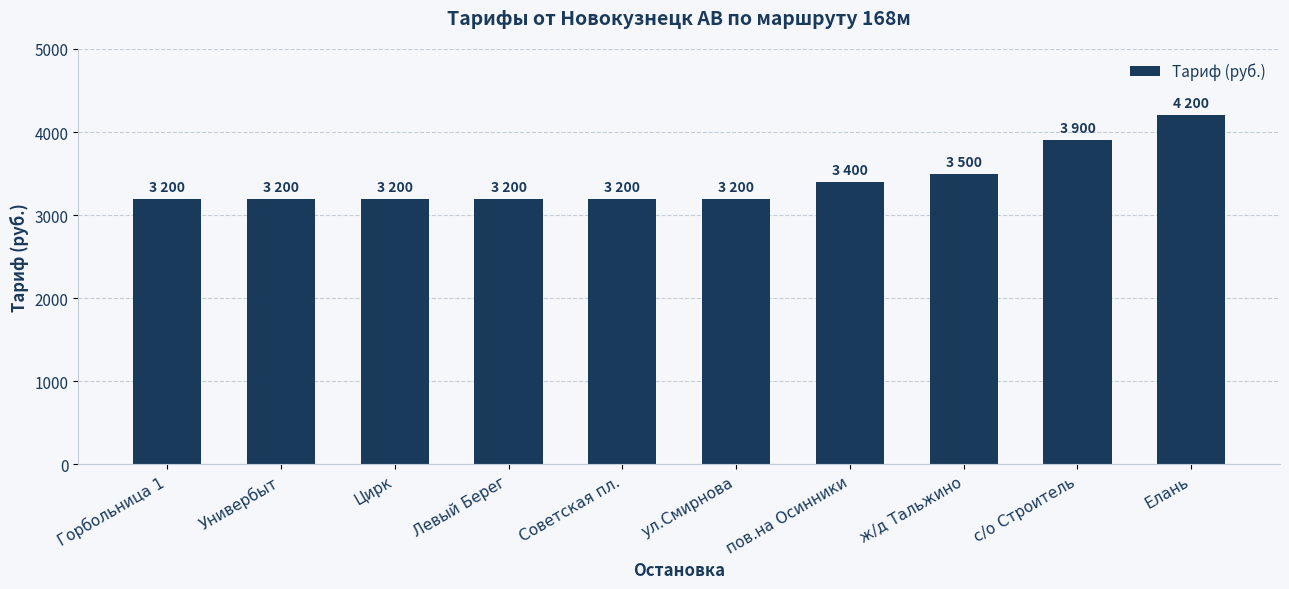

What is the difference between the maximum and minimum values?

1000